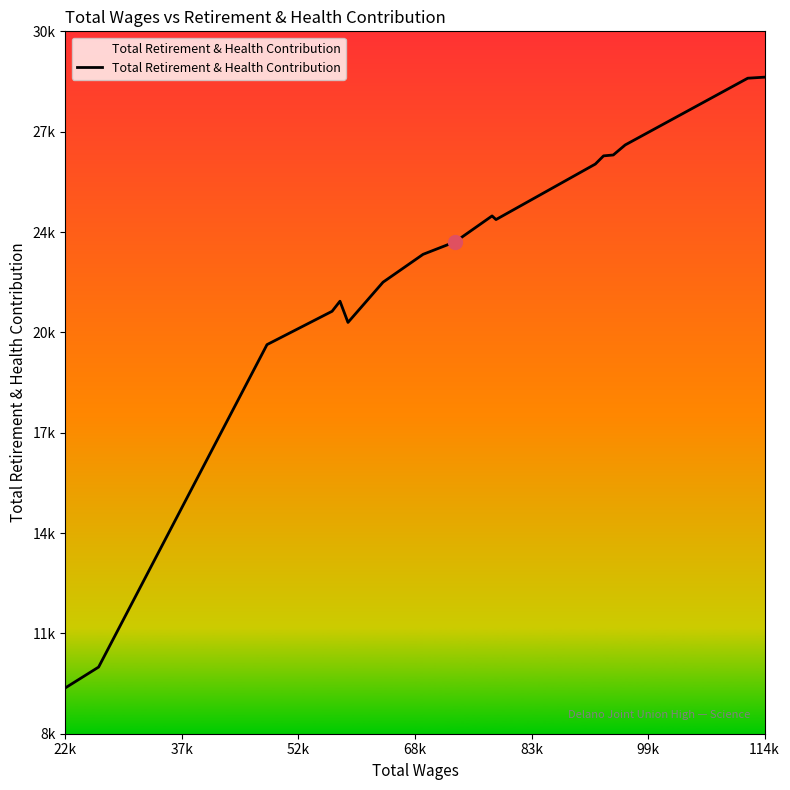

Which label corresponds to the smallest value in the chart?

22k